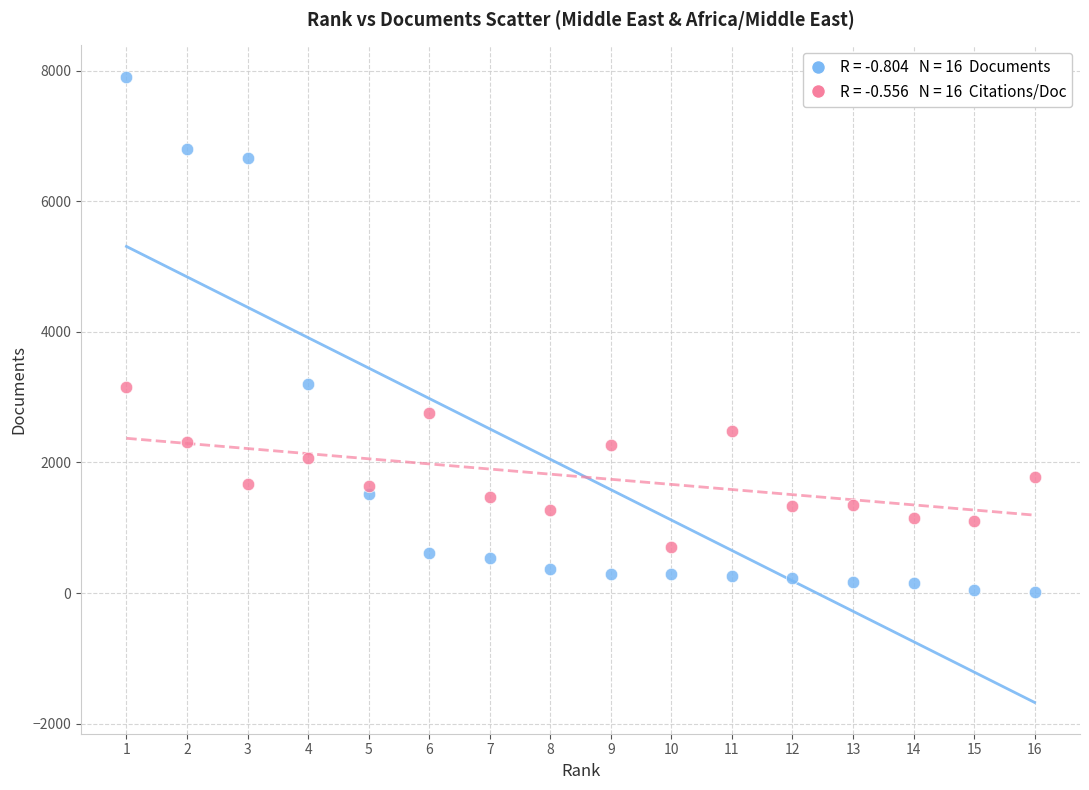

Across all data points, what is the range of Y values (max minus min)?

7893.0